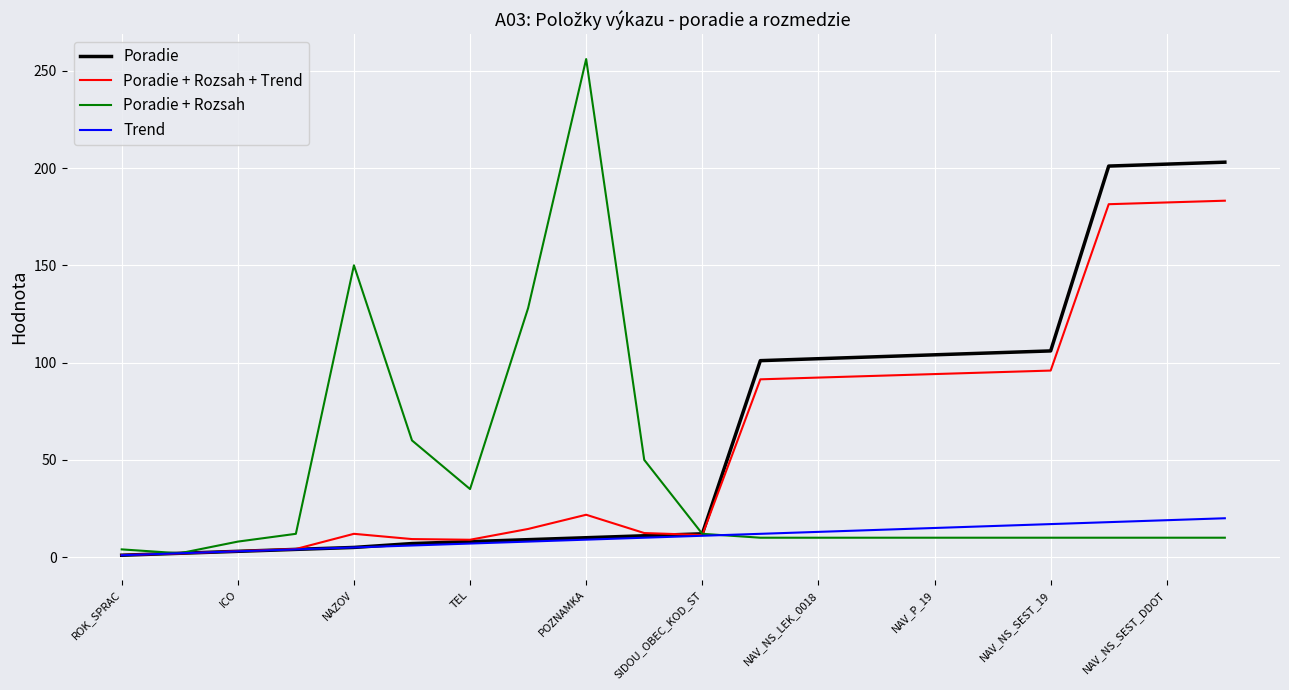

What is the greatest value displayed?

256.0